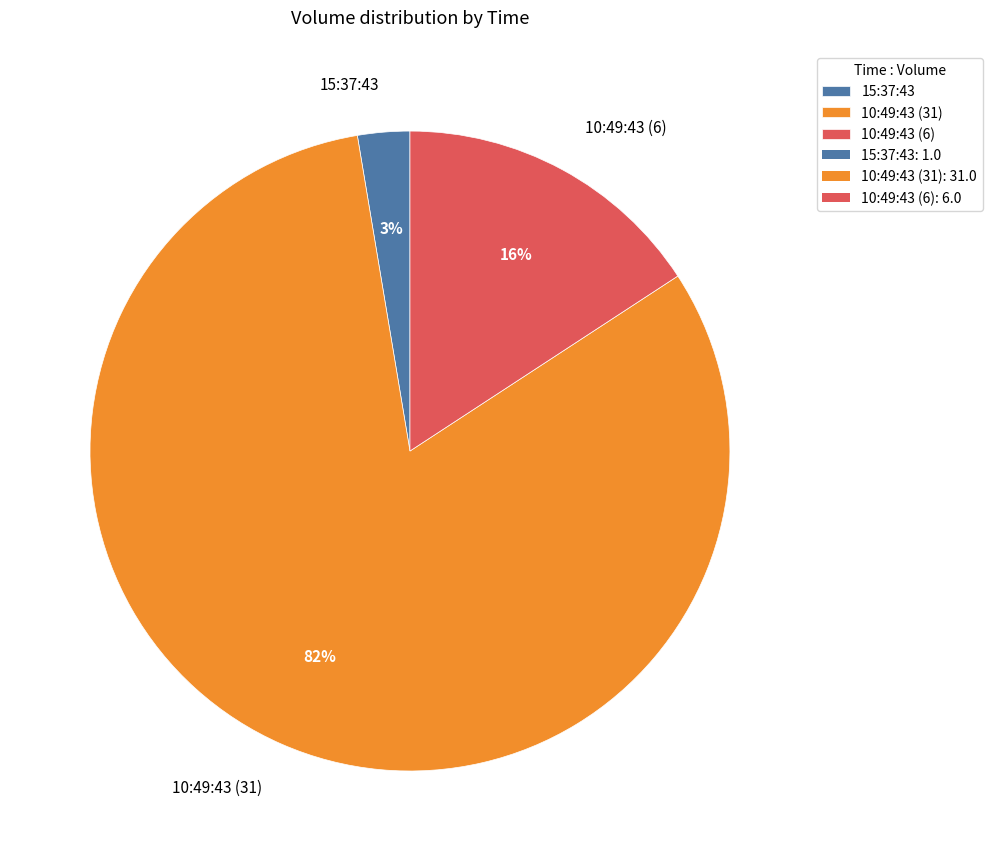

Which category has the biggest portion of the pie?

10:49:43 (31)